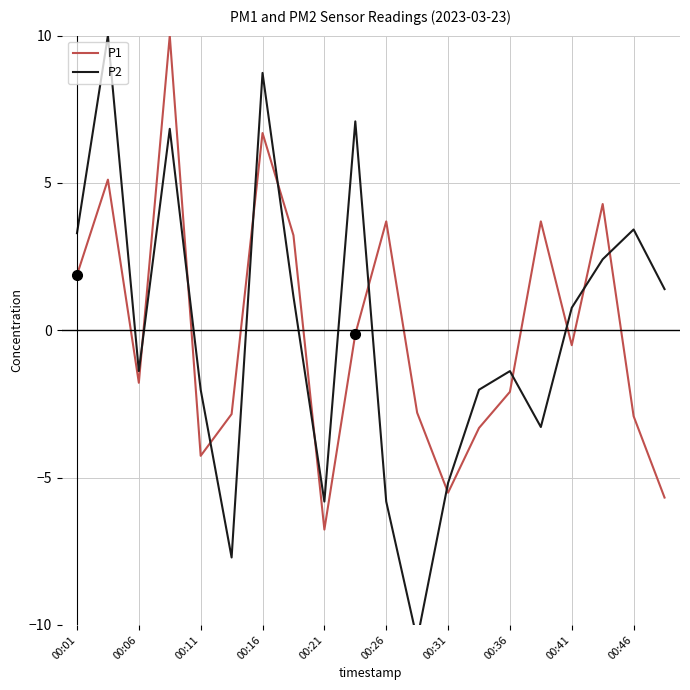

What value does the P1 series have at 00:01?

1.9